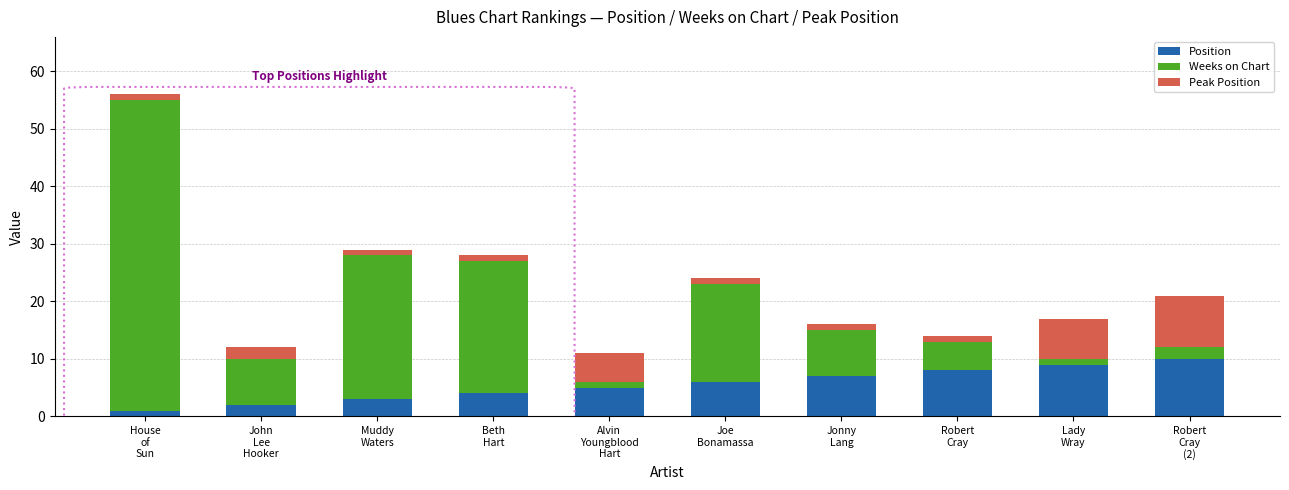

What is the maximum value for Position?

10